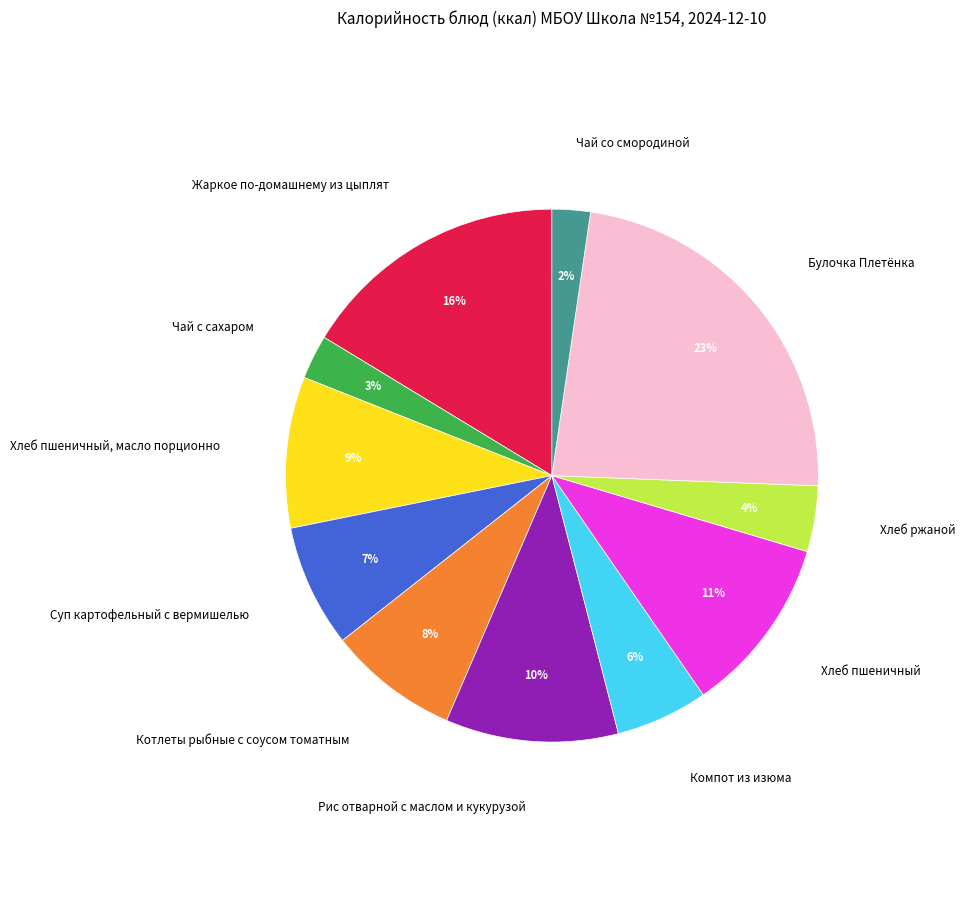

Does any single category account for the majority?

No